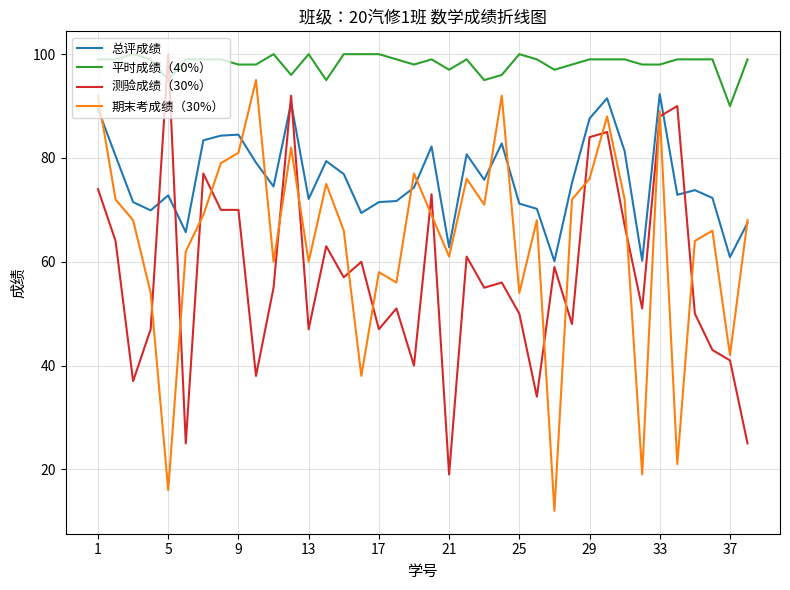

What is the minimum value for 平时成绩（40%）?

90.0